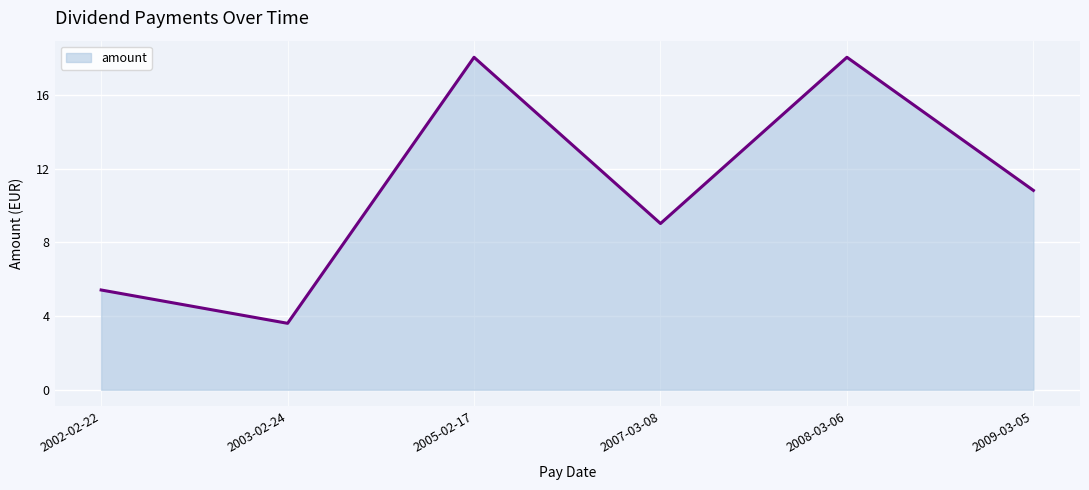

Reading left to right, what are all the values shown in this chart?

5.4	3.6	18.1	9.0	18.1	10.8